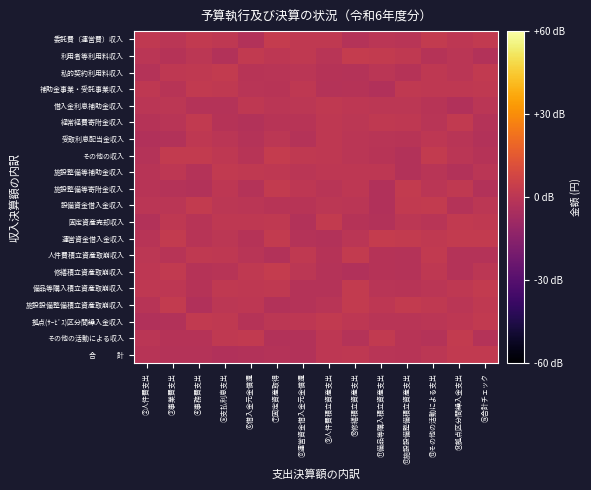

At how many categories does at least one series exceed 0?

14